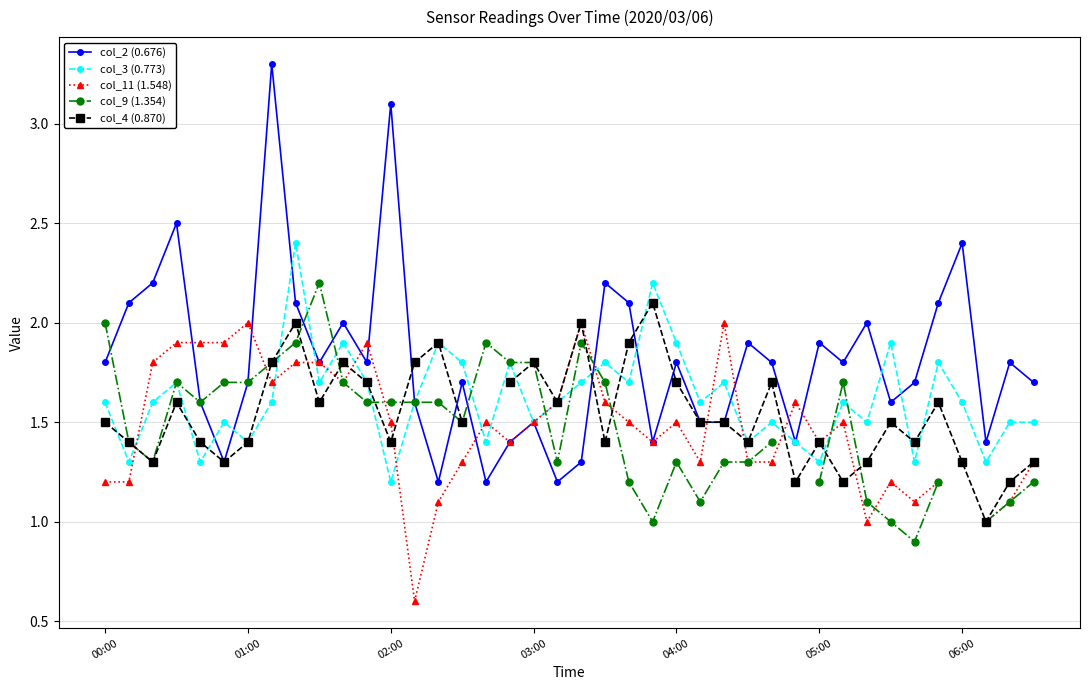

How many interior local valleys does the col_3 (0.773) series have?

14